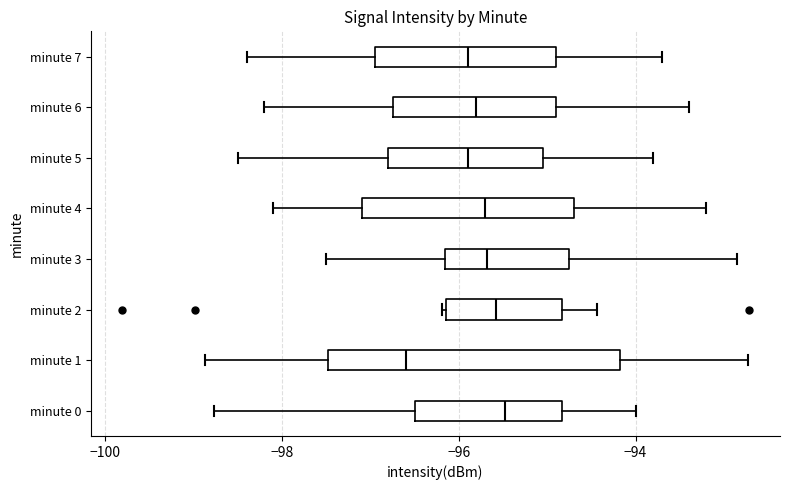

Reading bottom to top, read every box against the x-axis: the position of its median line, the range the box covers, and the ends of its whiskers. The values are not printed on the chart, so give them approximately, as read against the axis.

minute 0: median -95.4, box -96.4 to -94.8, whiskers -98.8 to -94.0
minute 1: median -96.6, box -97.4 to -94.2, whiskers -98.8 to -92.8
minute 2: median -95.6, box -96.2 to -94.8, whiskers -96.2 to -94.4
minute 3: median -95.6, box -96.2 to -94.8, whiskers -97.4 to -92.8
minute 4: median -95.6, box -97.0 to -94.6, whiskers -98.0 to -93.2
minute 5: median -95.8, box -96.8 to -95.0, whiskers -98.4 to -93.8
minute 6: median -95.8, box -96.8 to -94.8, whiskers -98.2 to -93.4
minute 7: median -95.8, box -97.0 to -94.8, whiskers -98.4 to -93.6